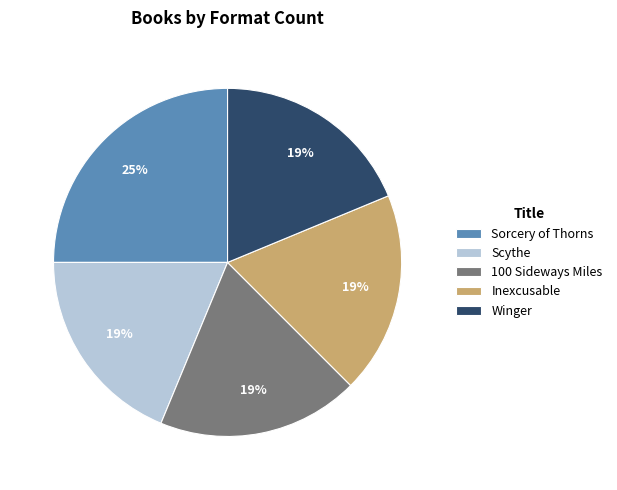

What percentage is the Winger slice, to the nearest percent?

19%